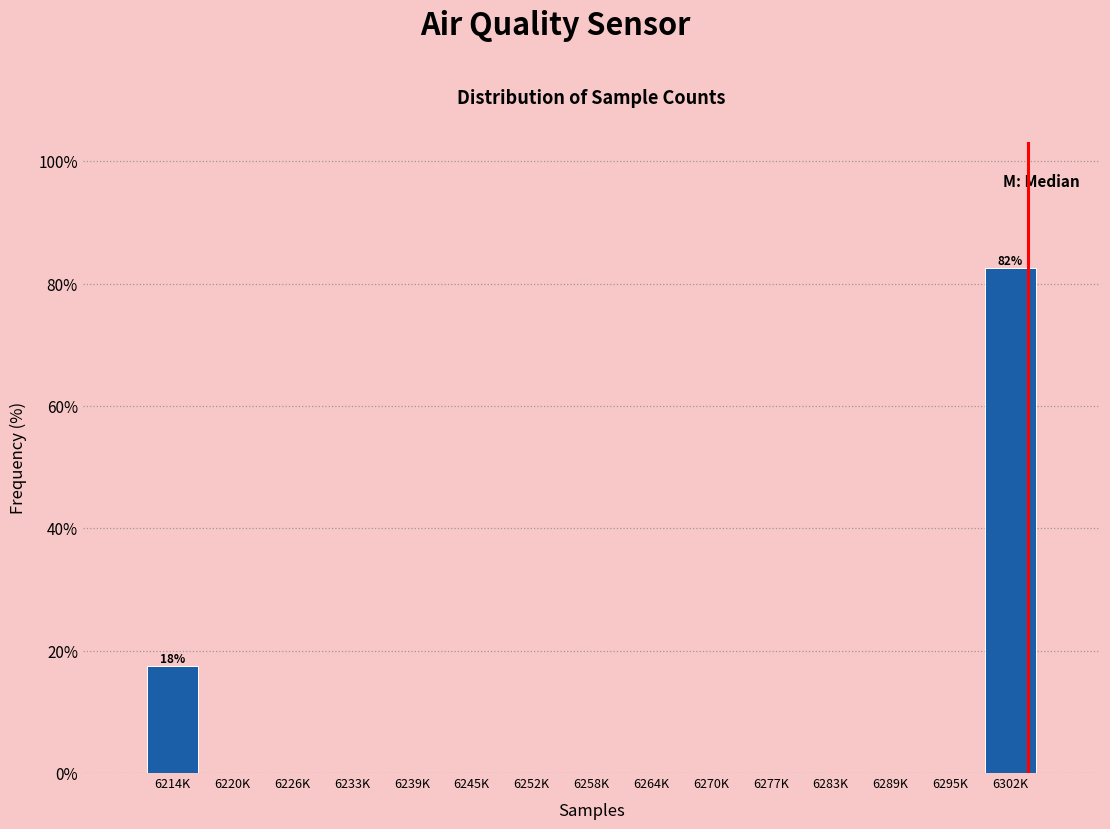

Reading left to right, what are all the values shown in this chart?

6214K=17.5	6220K=0.0	6226K=0.0	6233K=0.0	6239K=0.0	6245K=0.0	6252K=0.0	6258K=0.0	6264K=0.0	6270K=0.0	6277K=0.0	6283K=0.0	6289K=0.0	6295K=0.0	6302K=82.5